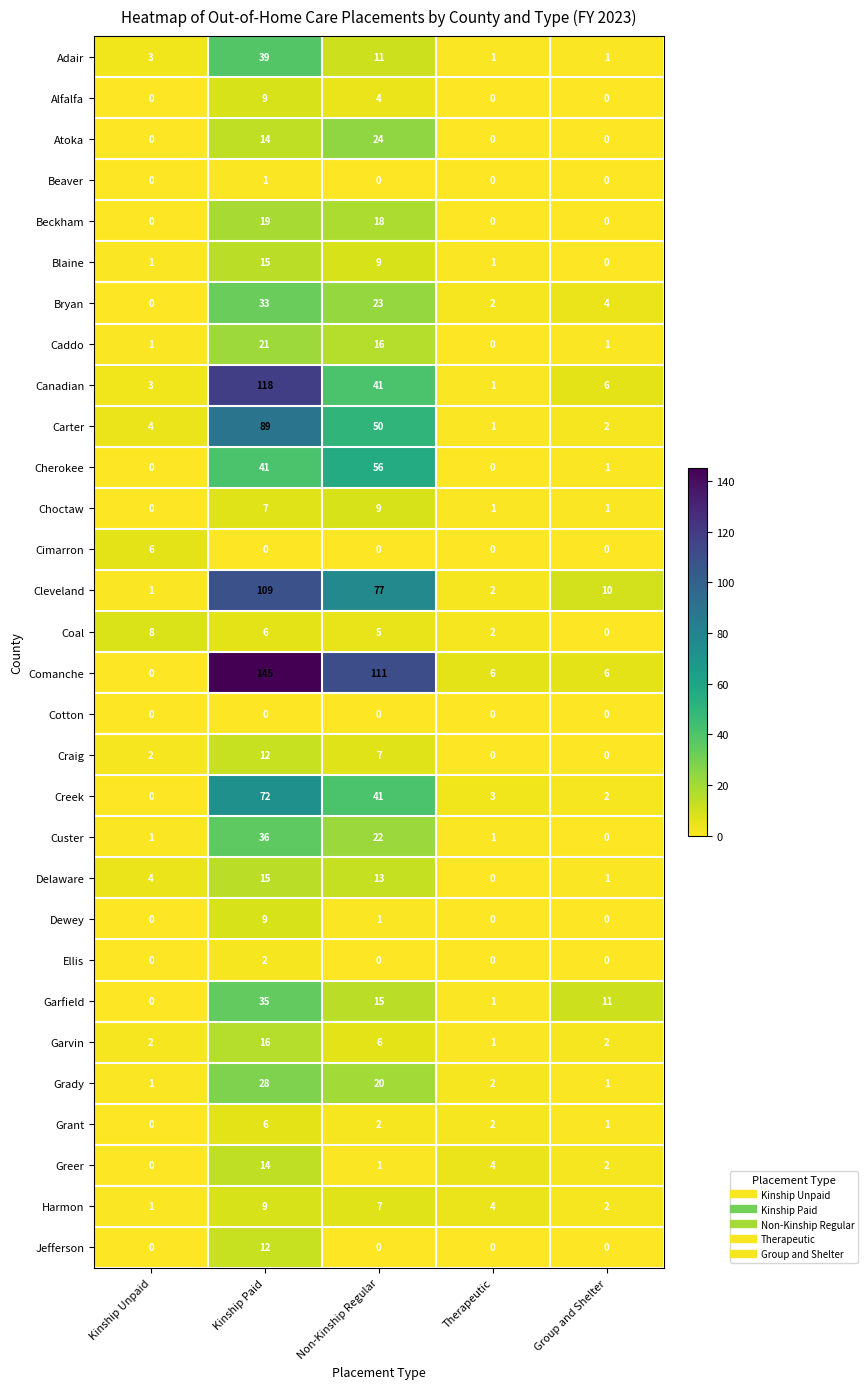

The Jefferson series shows 0 at Non-Kinship Regular. True or false?

True